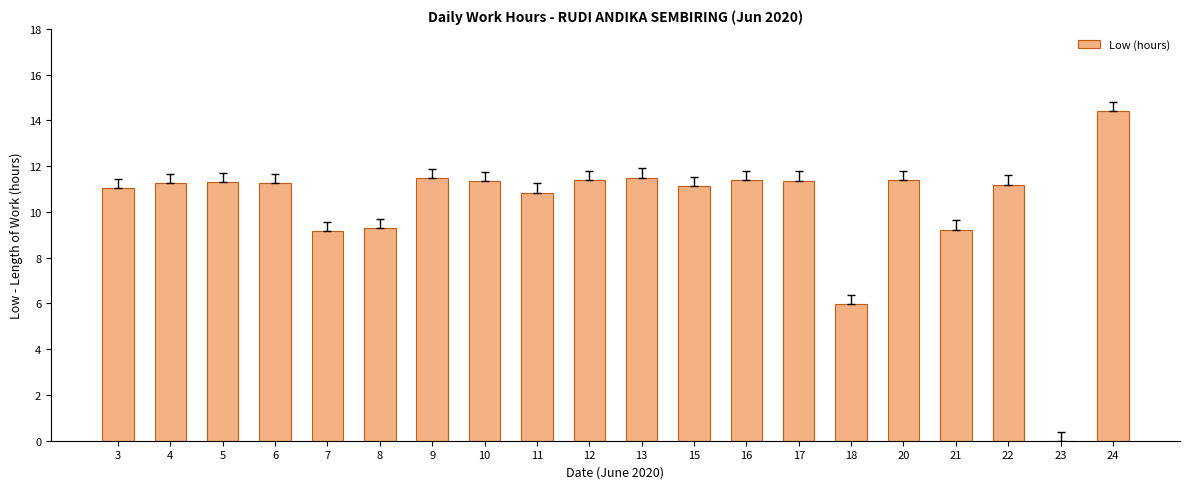

What is the sum of the values at 18 and 24?

20.4